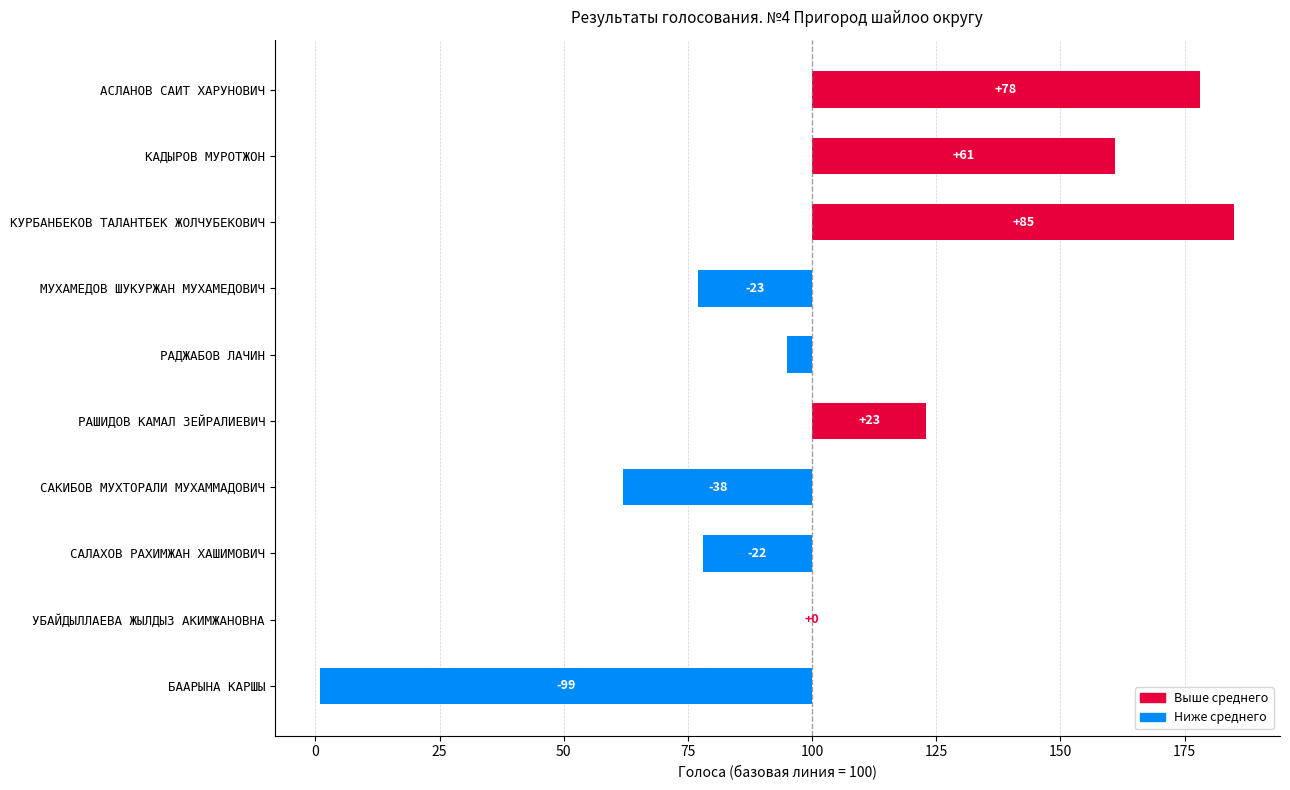

What is the sum of all values?

60